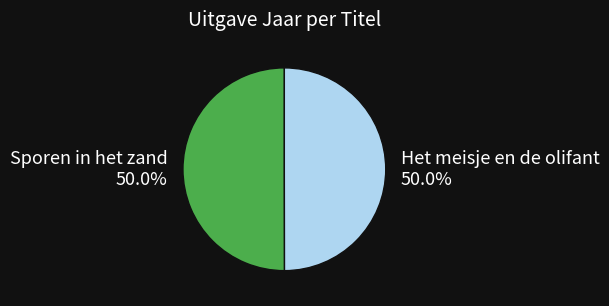

What percentage is the Sporen in het zand slice, to the nearest percent?

50%